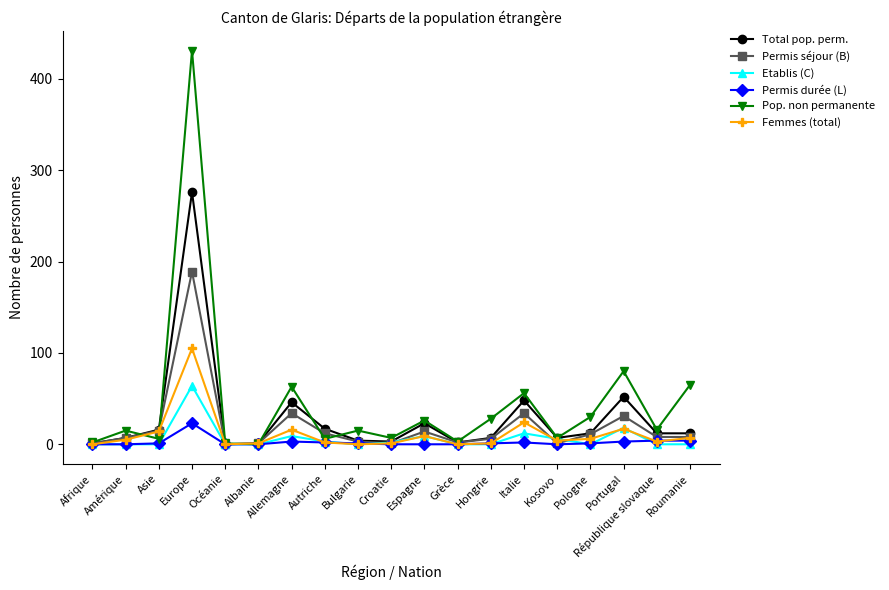

True or false: Total pop. perm. has a value of 46 at Allemagne.

True